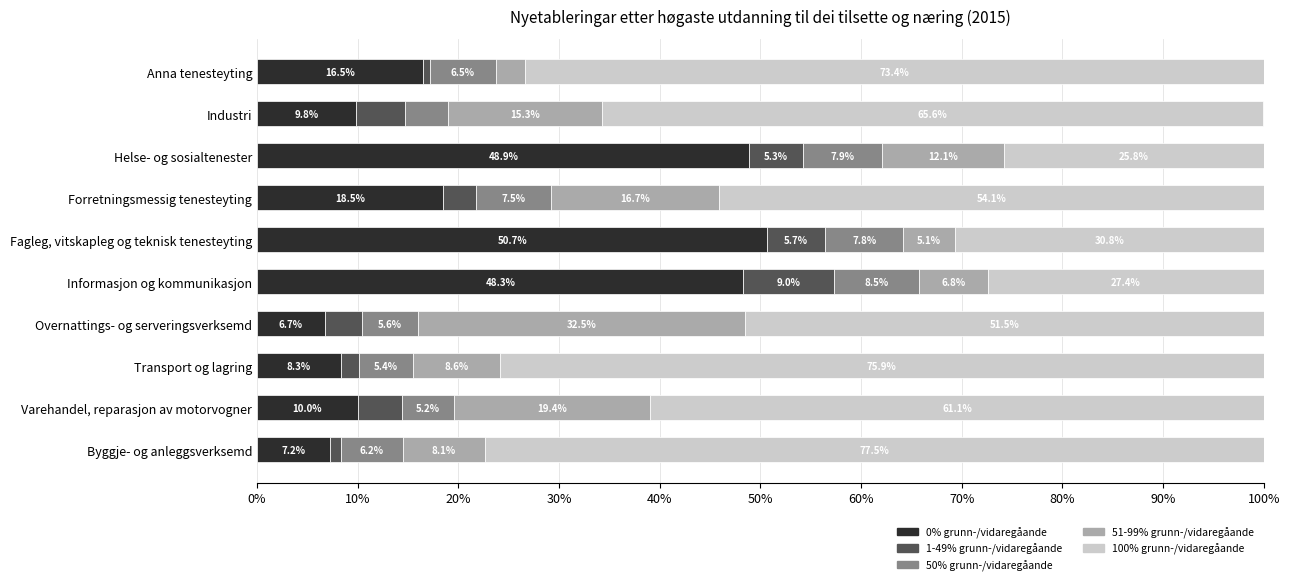

How many data points does each series have?

10